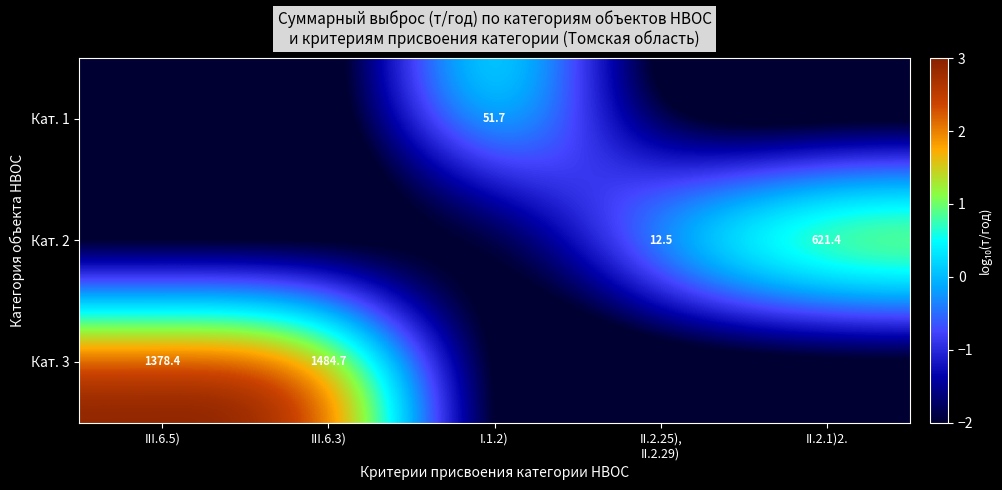

Is the value of Кат. 1 at I.1.2) greater than the value of Кат. 3 at III.6.3)?

No